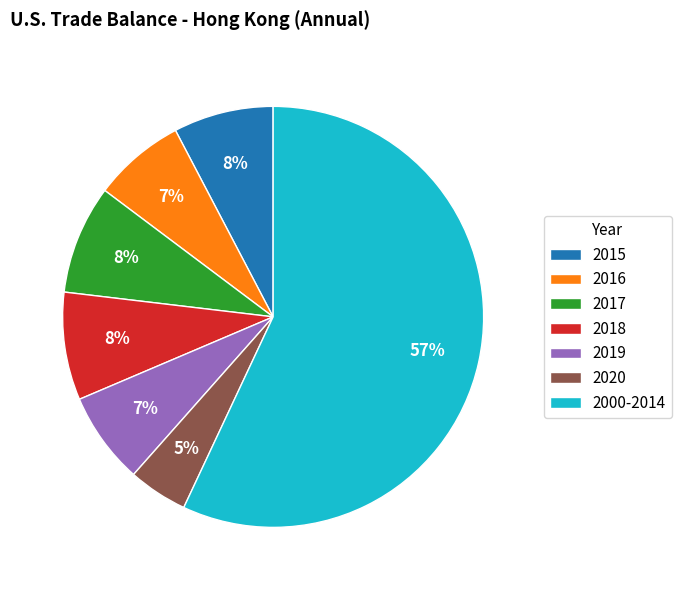

To the nearest percent, what is the difference between the largest and smallest slice percentages?

52%